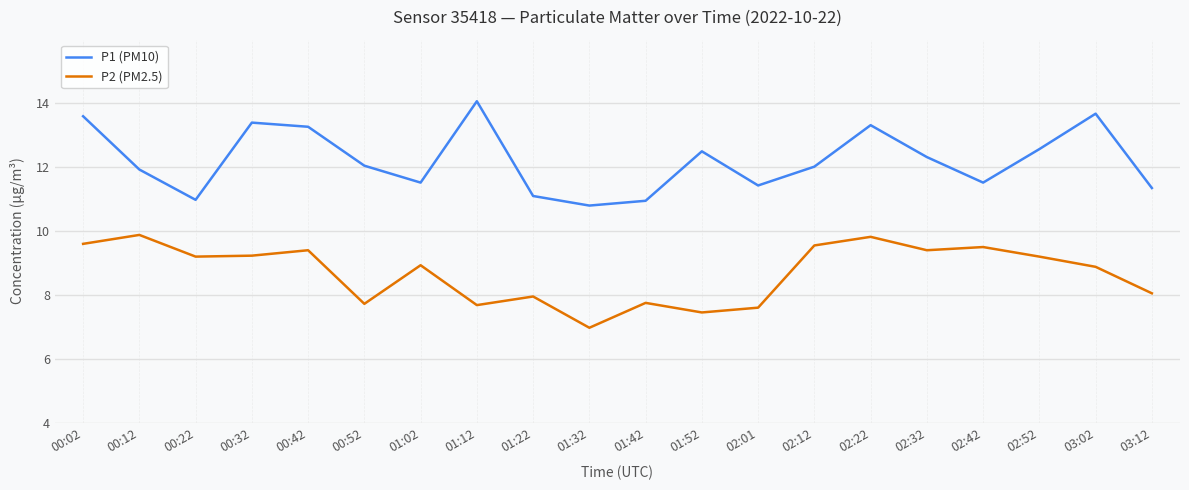

Rank the series by their maximum value, from lowest to highest.

P2 (PM2.5), P1 (PM10)